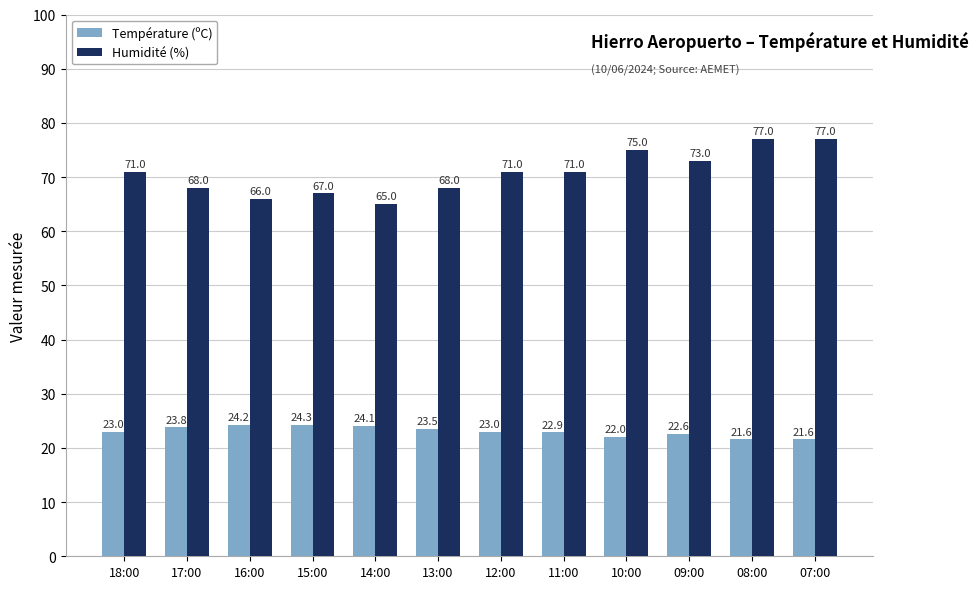

What is the value of the Température (ºC) bar at the 8th from the left?

22.9